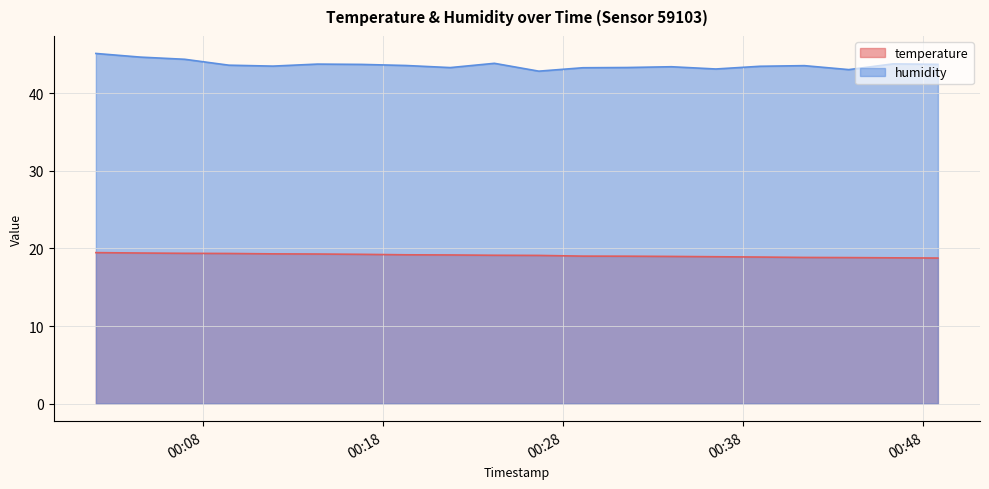

Is it true that humidity equals 43.8 at 2023-06-14T00:46:19?

True